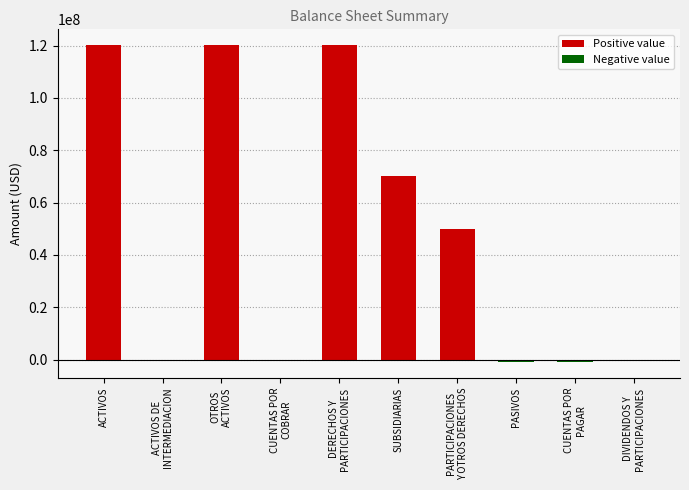

How many series are shown in this chart?

1